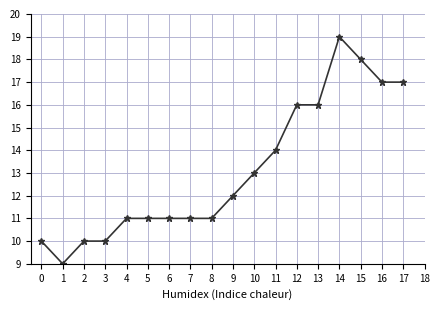

What is the sum of all values?

236